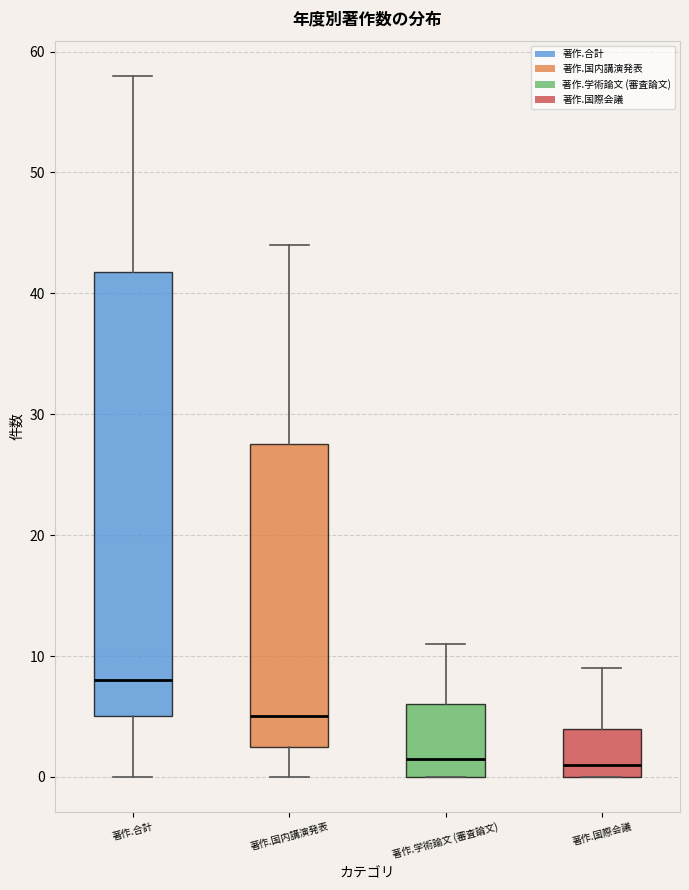

Which box is the tallest, from its lower edge to its upper edge?

著作.合計